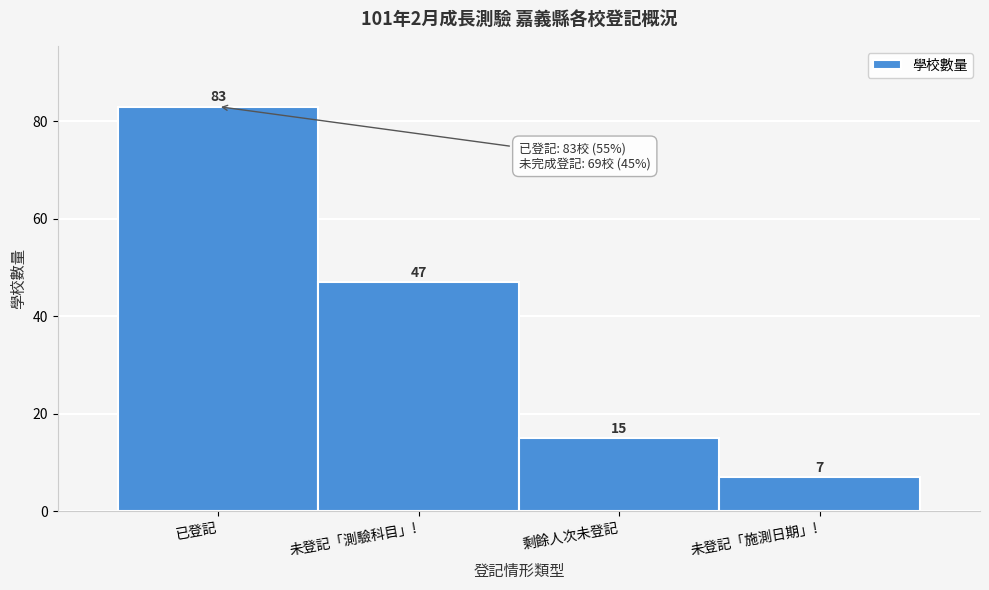

Reading right to left, extract all data points from this chart.

未登記「施測日期」!=7	剩餘人次未登記=15	未登記「測驗科目」!=47	已登記=83